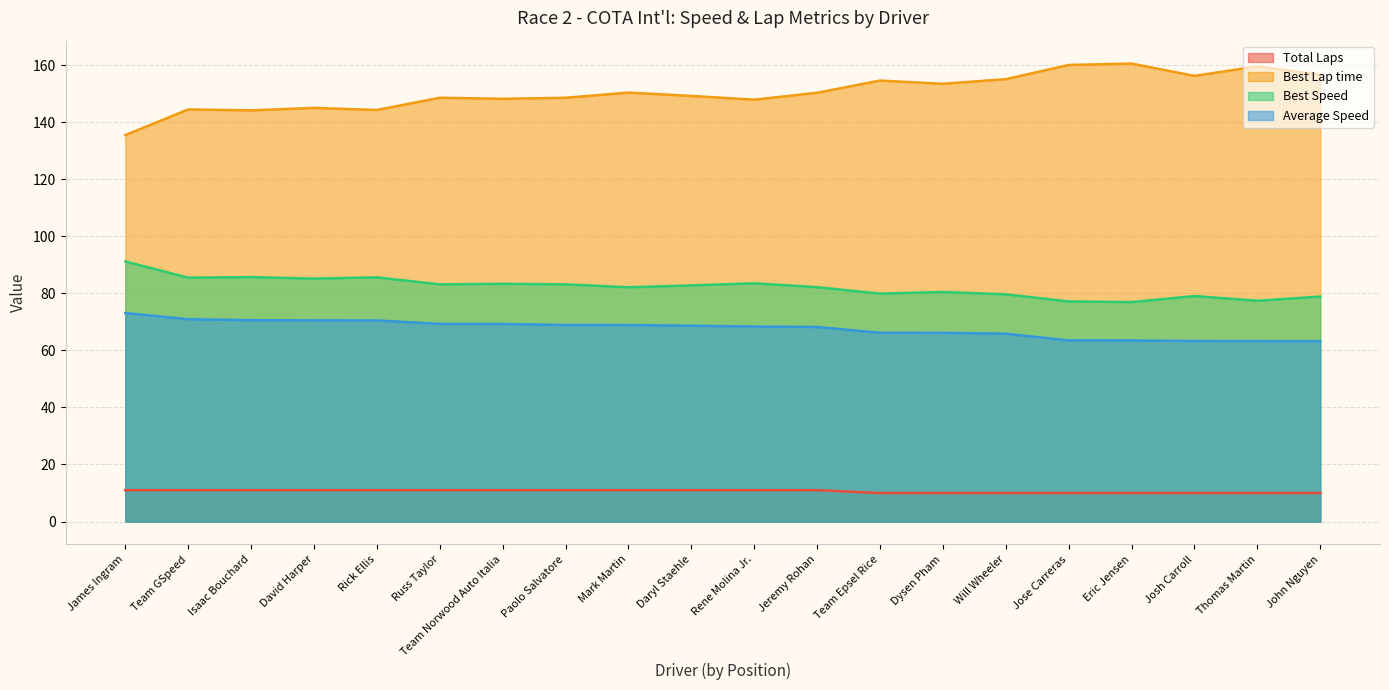

Reading left to right, list all the values displayed in this chart.

Total Laps: 11.0	11.0	11.0	11.0	11.0	11.0	11.0	11.0	11.0	11.0	11.0	11.0	10.0	10.0	10.0	10.0	10.0	10.0	10.0	10.0
Best Lap time: 135.5	144.5	144.1	145.0	144.3	148.6	148.2	148.5	150.4	149.2	147.9	150.3	154.6	153.5	155.1	160.1	160.5	156.2	159.6	156.6
Best Speed: 91.2	85.5	85.7	85.2	85.6	83.1	83.3	83.1	82.1	82.8	83.5	82.2	79.9	80.5	79.6	77.2	76.9	79.1	77.4	78.9
Average Speed: 73.1	70.9	70.6	70.5	70.5	69.3	69.3	68.9	68.9	68.6	68.4	68.2	66.2	66.2	65.8	63.5	63.5	63.3	63.3	63.2